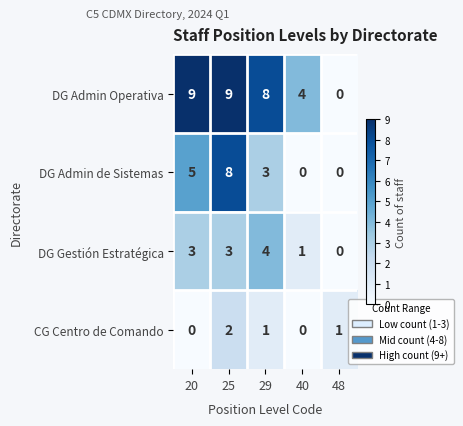

What is the approximate value of DG Gestión Estratégica at 29?

4